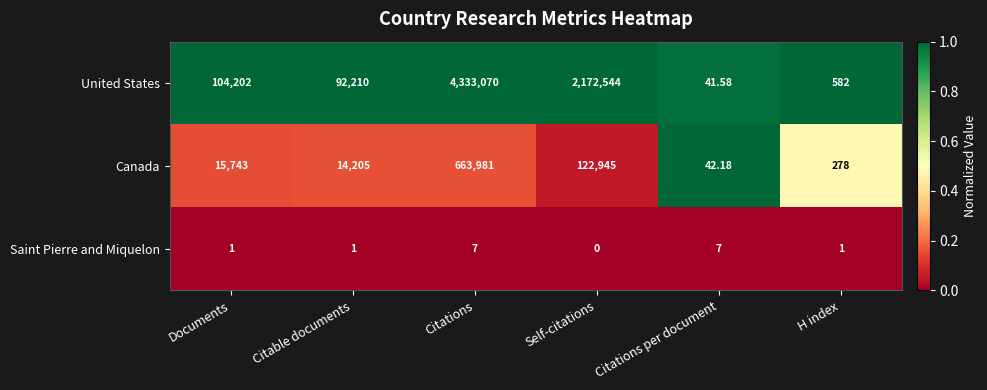

At H index, list the series in order from largest to smallest.

United States, Canada, Saint Pierre and Miquelon